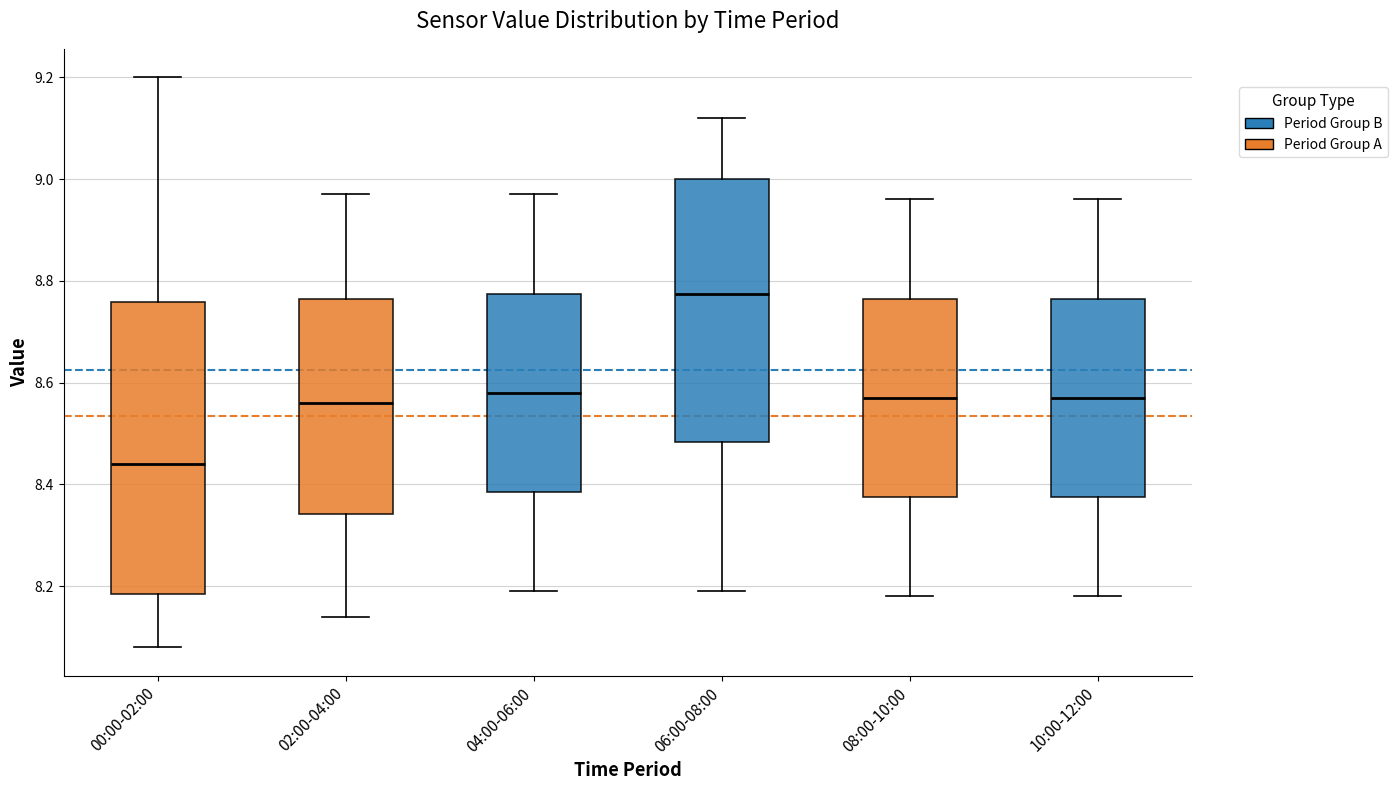

Reading left to right, read every box against the y-axis: the position of its median line, the range the box covers, and the ends of its whiskers. The values are not printed on the chart, so give them approximately, as read against the axis.

00:00-02:00: median 8.44, box 8.18 to 8.76, whiskers 8.08 to 9.20
02:00-04:00: median 8.56, box 8.34 to 8.76, whiskers 8.14 to 8.98
04:00-06:00: median 8.58, box 8.38 to 8.78, whiskers 8.20 to 8.98
06:00-08:00: median 8.78, box 8.48 to 9.00, whiskers 8.20 to 9.12
08:00-10:00: median 8.58, box 8.38 to 8.76, whiskers 8.18 to 8.96
10:00-12:00: median 8.58, box 8.38 to 8.76, whiskers 8.18 to 8.96